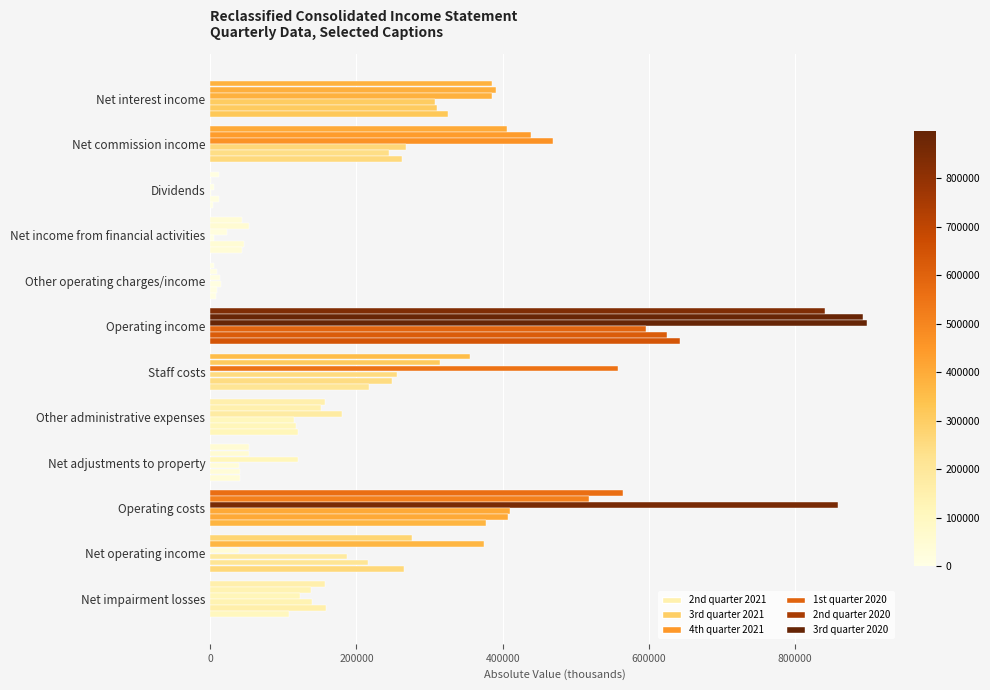

How many distinct data groups are displayed?

6